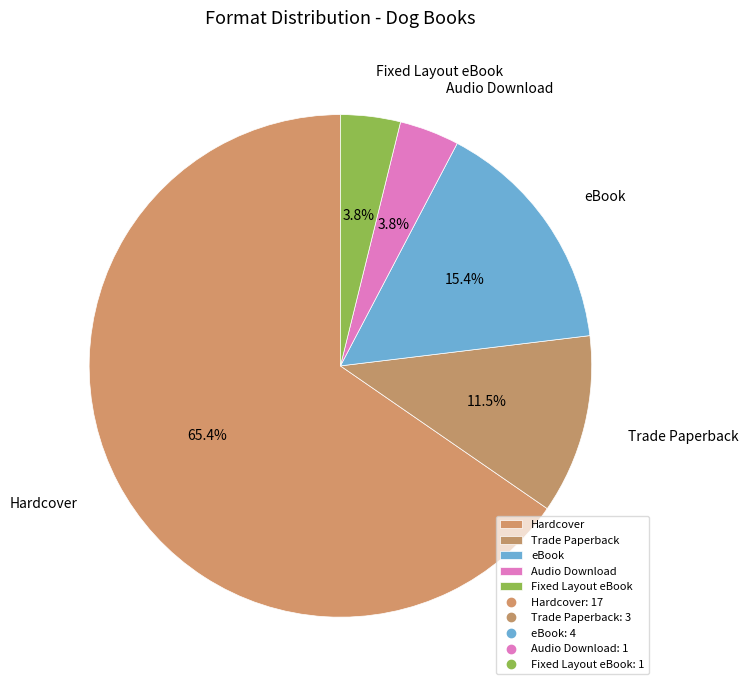

How many slices are in this pie chart?

5